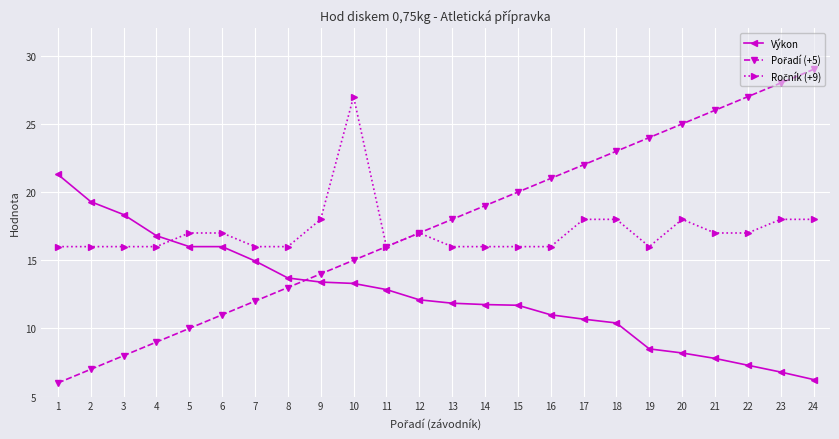

At which category is the sum across all series the highest?

10